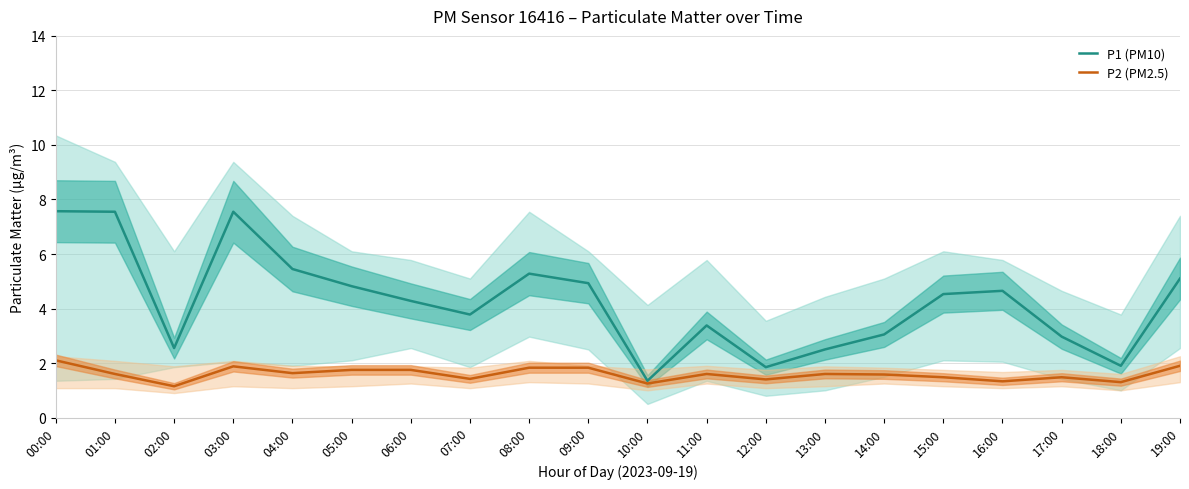

Which series changed the most between 09:00 and 14:00?

P1 (PM10)